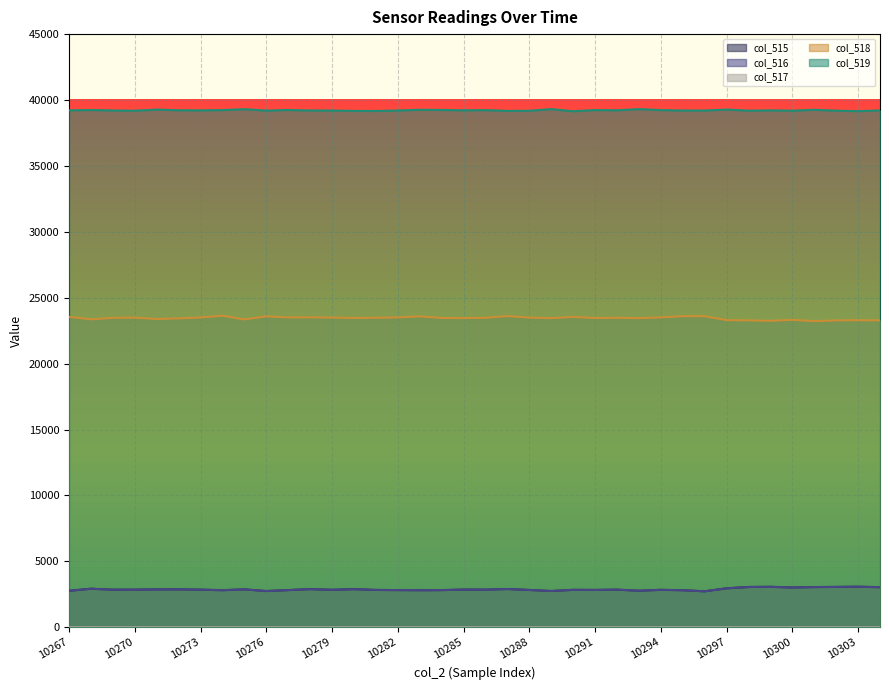

The col_519 series shows 39237 at 10274. True or false?

True